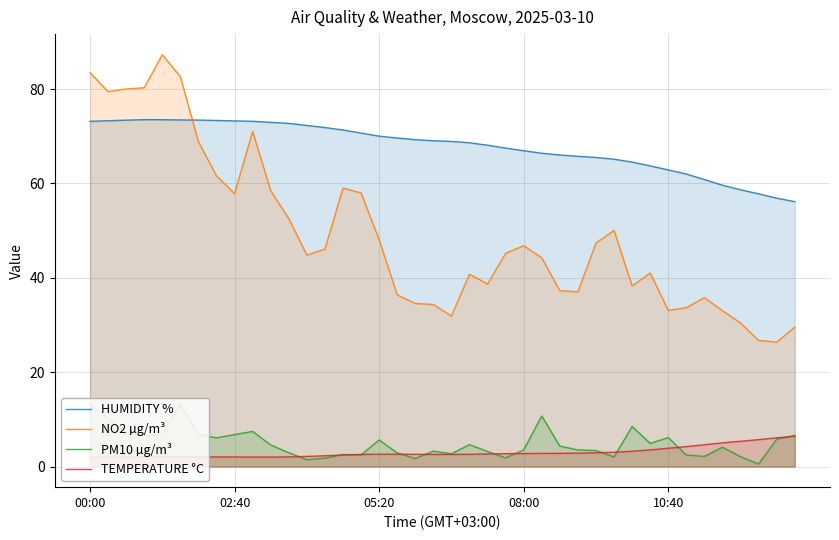

What is the lowest value of the NO2 µg/m³ series?

26.4